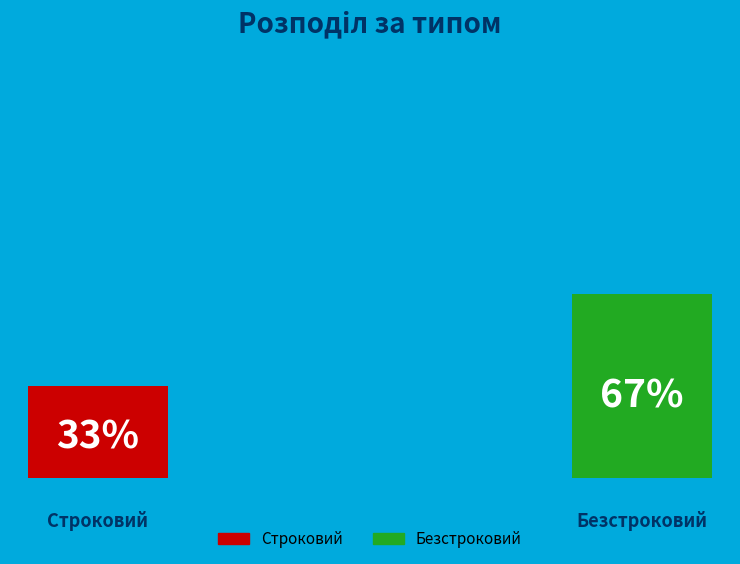

Does any single category account for the majority?

Yes